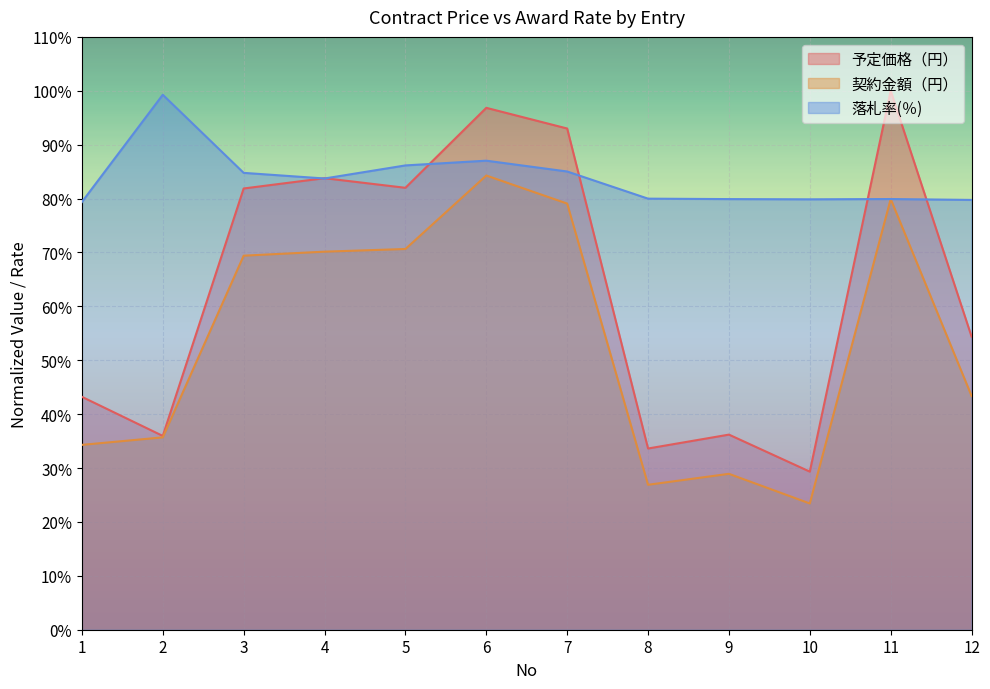

Reading right to left, transcribe all the data shown in this chart.

予定価格（円）: 0.5	1.0	0.3	0.4	0.3	0.9	1.0	0.8	0.8	0.8	0.4	0.4
契約金額（円）: 0.4	0.8	0.2	0.3	0.3	0.8	0.8	0.7	0.7	0.7	0.4	0.3
落札率(％): 0.8	0.8	0.8	0.8	0.8	0.9	0.9	0.9	0.8	0.8	1.0	0.8